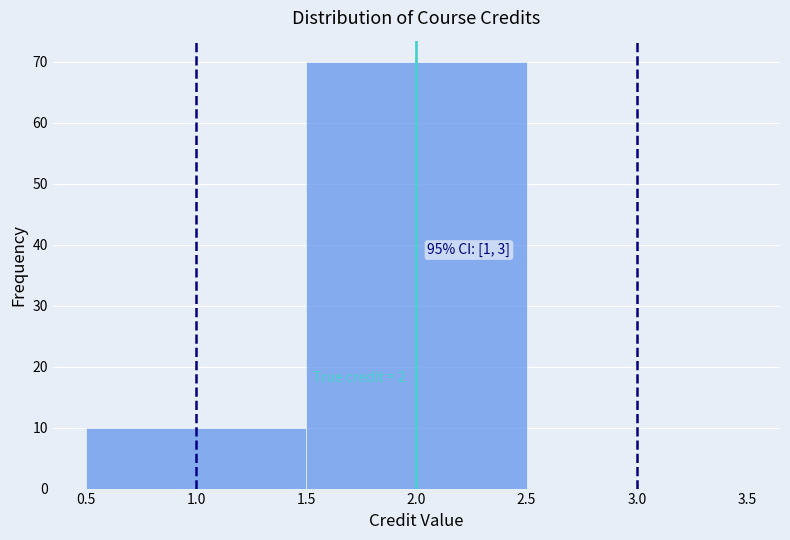

Over which range of the x-axis is the bar tallest?

1.5 to 2.5